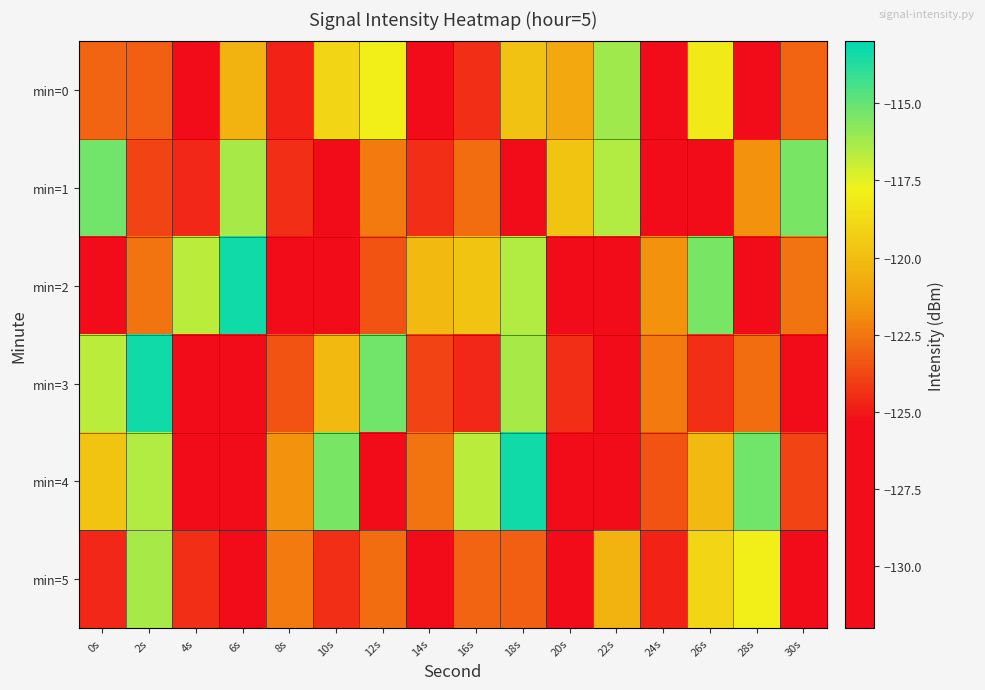

At which category is the sum across all series the highest?

2s